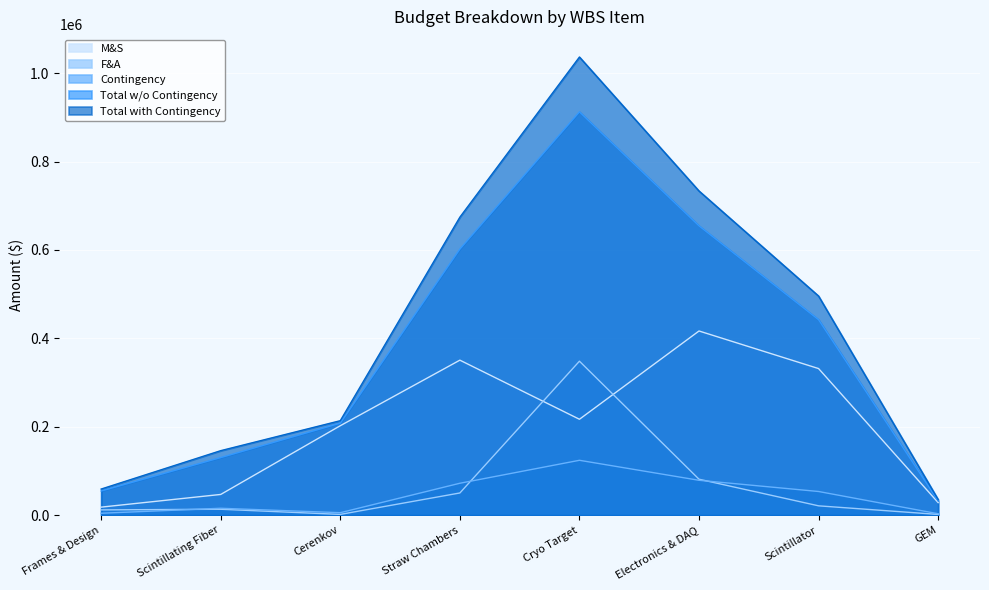

The M&S series shows 18205.0 at Frames & Design. True or false?

True